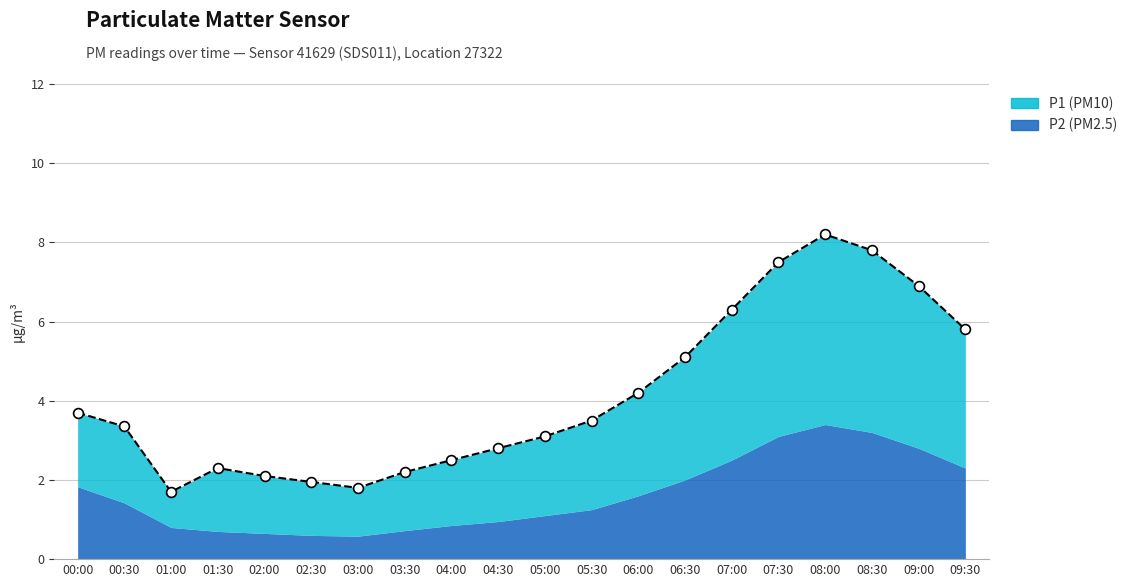

Which series has the largest Y range (max minus min)?

P1